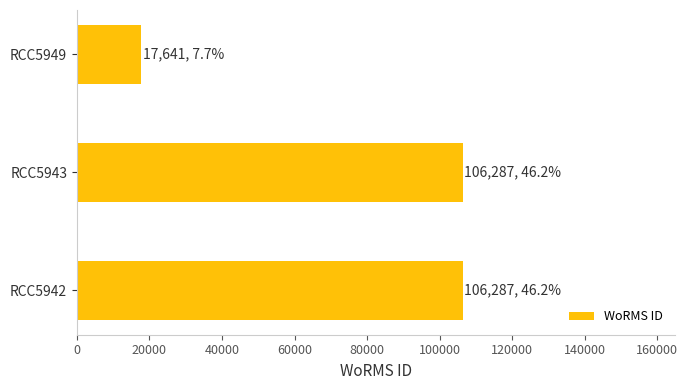

Which label corresponds to the smallest value in the chart?

RCC5949